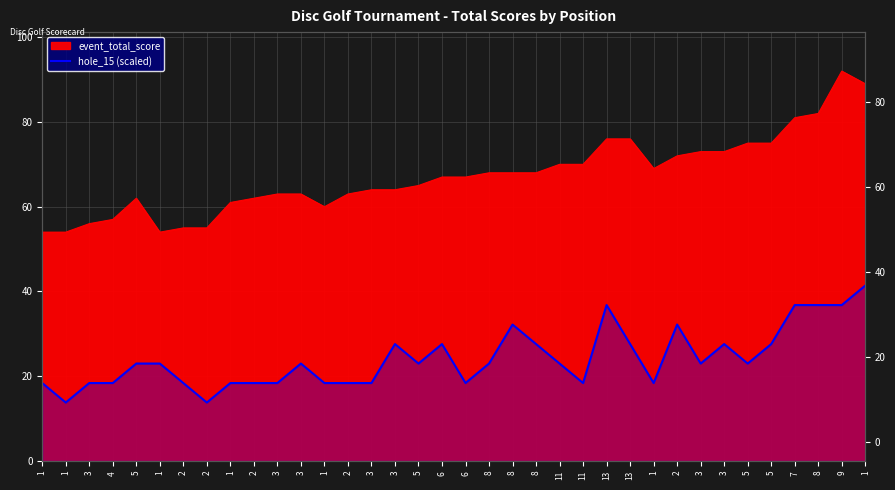

How many data points does each series have?

36